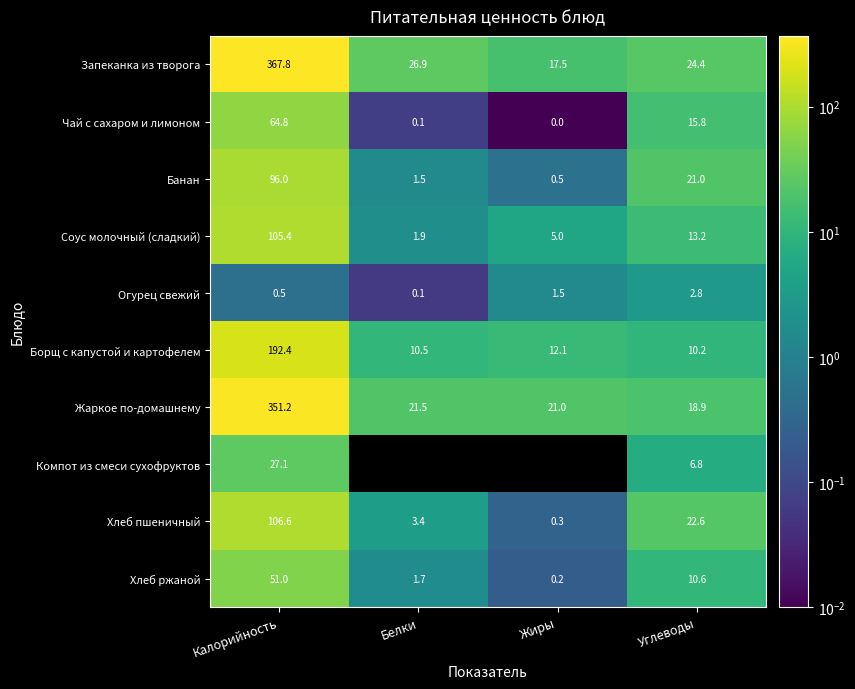

Read the Хлеб пшеничный value at Жиры.

0.3